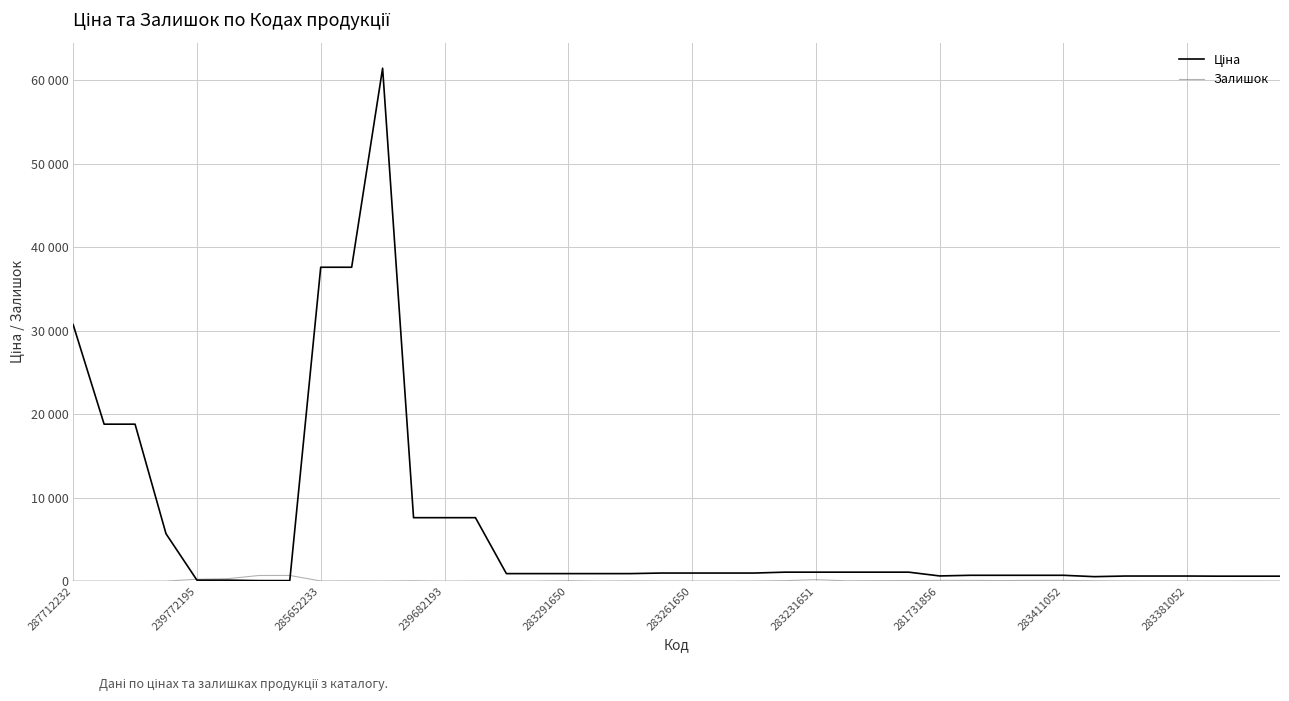

What is the lowest value of the Ціна series?

57.0